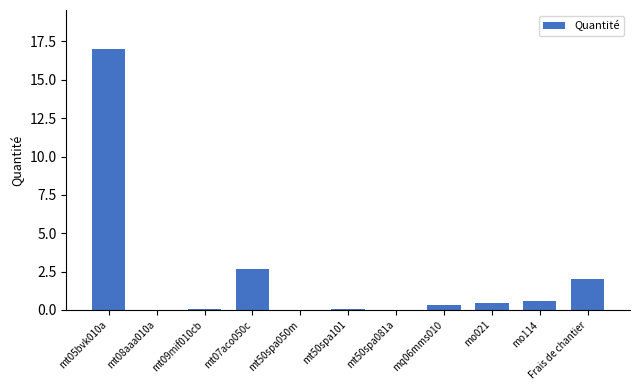

Which has a higher value, mt05bvk010a or Frais de chantier?

mt05bvk010a